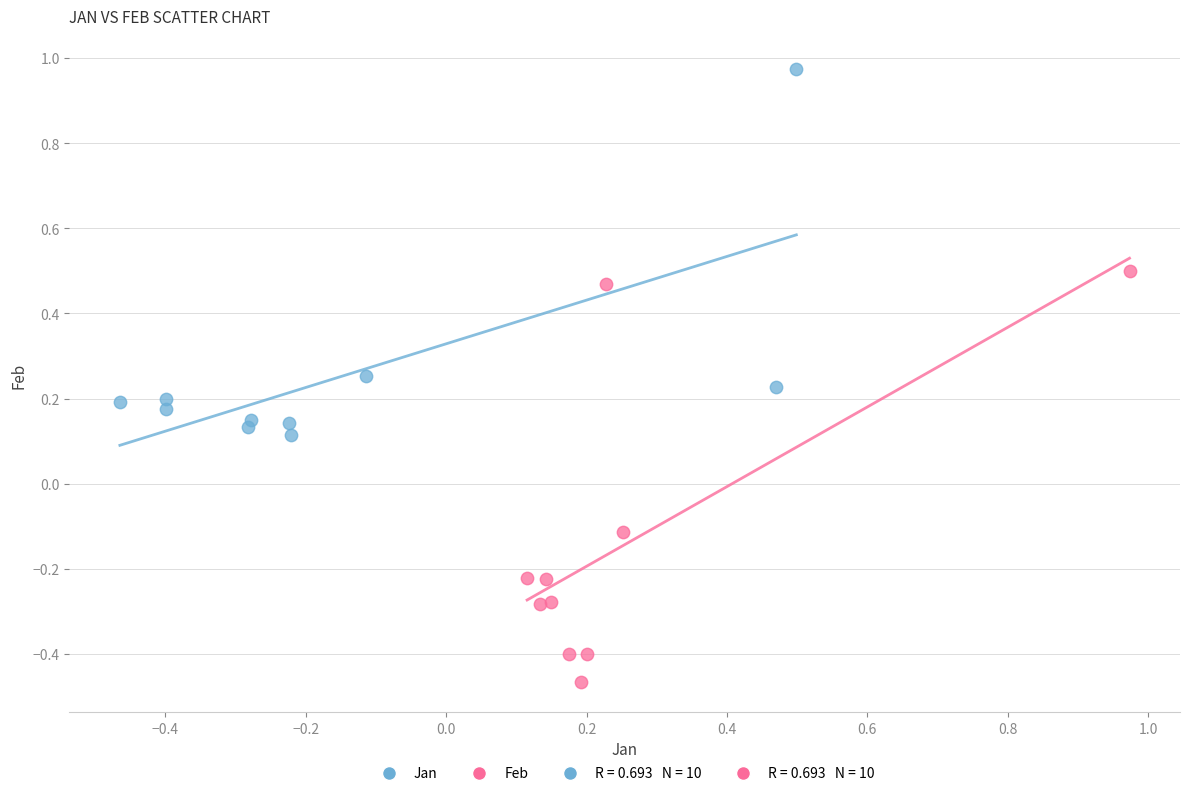

Which series has the largest Y range (max minus min)?

Feb